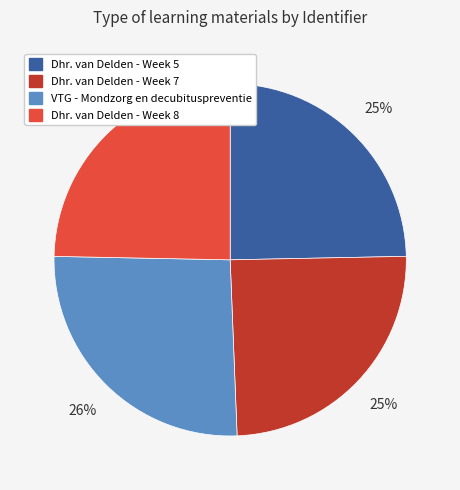

True or false: Dhr. van Delden - Week 7 accounts for 25% of the total.

True